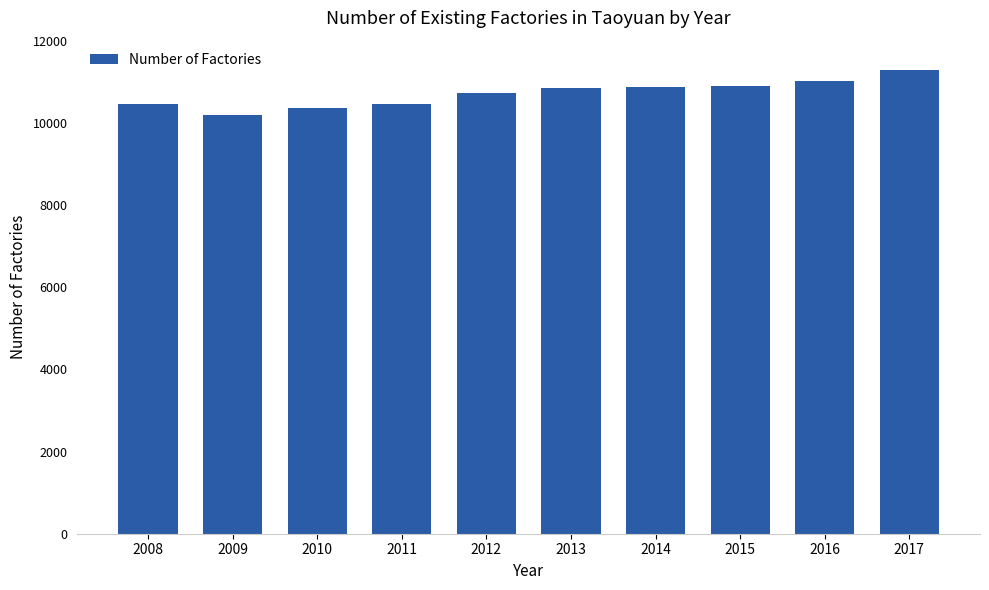

What is the average value?

10710